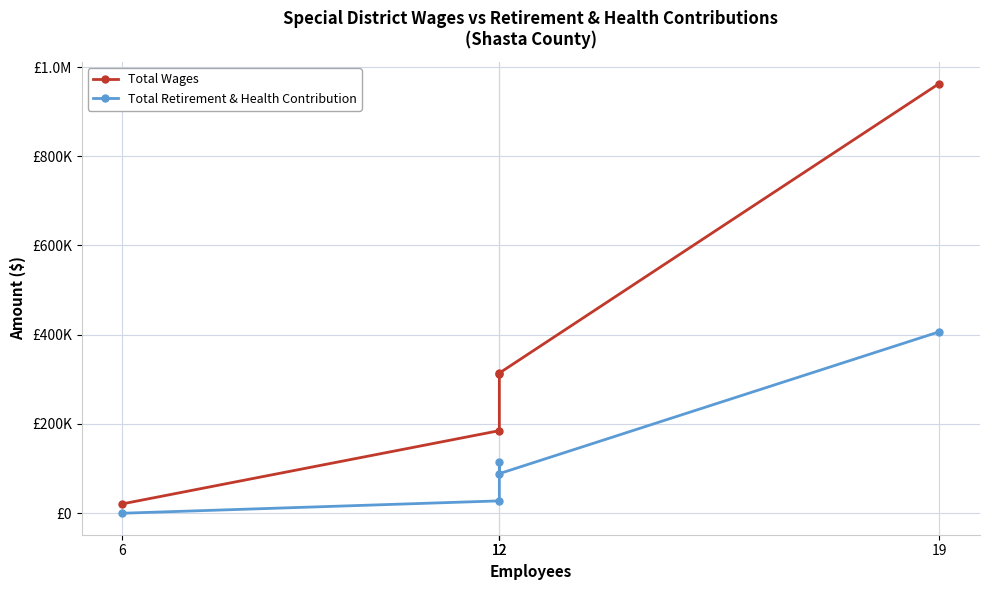

What is the average value of the Total Wages series?

359082